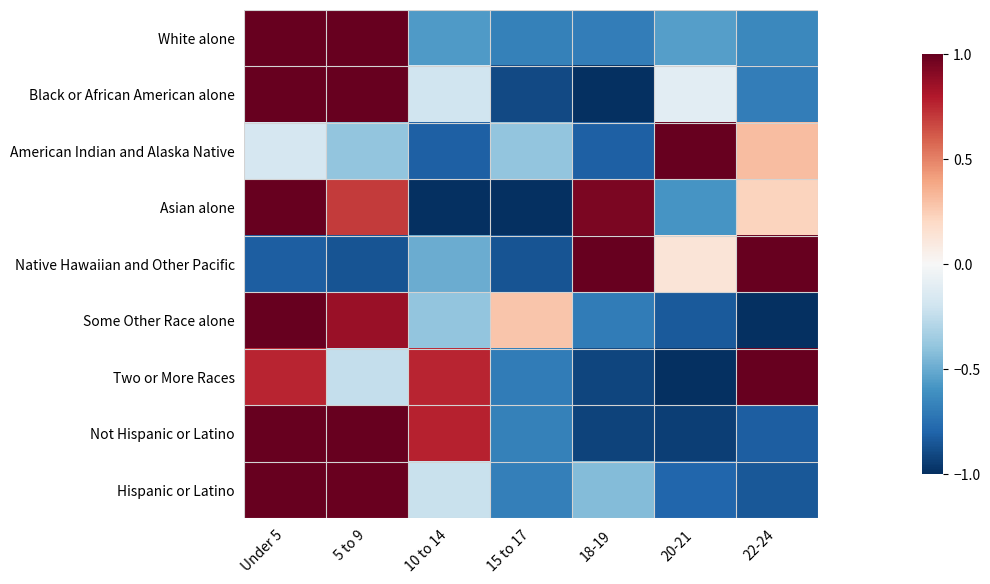

Reading right to left, list all the values displayed in this chart.

White alone: 22-24=-0.6	20-21=-0.6	18-19=-0.7	15 to 17=-0.7	10 to 14=-0.6	5 to 9=1.0	Under 5=1.0
Black or African American alone: 22-24=-0.7	20-21=-0.1	18-19=-1.0	15 to 17=-0.9	10 to 14=-0.2	5 to 9=1.0	Under 5=1.0
American Indian and Alaska Native: 22-24=0.3	20-21=1.0	18-19=-0.8	15 to 17=-0.4	10 to 14=-0.8	5 to 9=-0.4	Under 5=-0.2
Asian alone: 22-24=0.2	20-21=-0.6	18-19=0.9	15 to 17=-1.0	10 to 14=-1.0	5 to 9=0.7	Under 5=1.0
Native Hawaiian and Other Pacific: 22-24=1.0	20-21=0.1	18-19=1.0	15 to 17=-0.9	10 to 14=-0.5	5 to 9=-0.9	Under 5=-0.8
Some Other Race alone: 22-24=-1.0	20-21=-0.8	18-19=-0.7	15 to 17=0.3	10 to 14=-0.4	5 to 9=0.9	Under 5=1.0
Two or More Races: 22-24=1.0	20-21=-1.0	18-19=-0.9	15 to 17=-0.7	10 to 14=0.8	5 to 9=-0.2	Under 5=0.8
Not Hispanic or Latino: 22-24=-0.8	20-21=-0.9	18-19=-0.9	15 to 17=-0.7	10 to 14=0.8	5 to 9=1.0	Under 5=1.0
Hispanic or Latino: 22-24=-0.8	20-21=-0.8	18-19=-0.4	15 to 17=-0.7	10 to 14=-0.2	5 to 9=1.0	Under 5=1.0